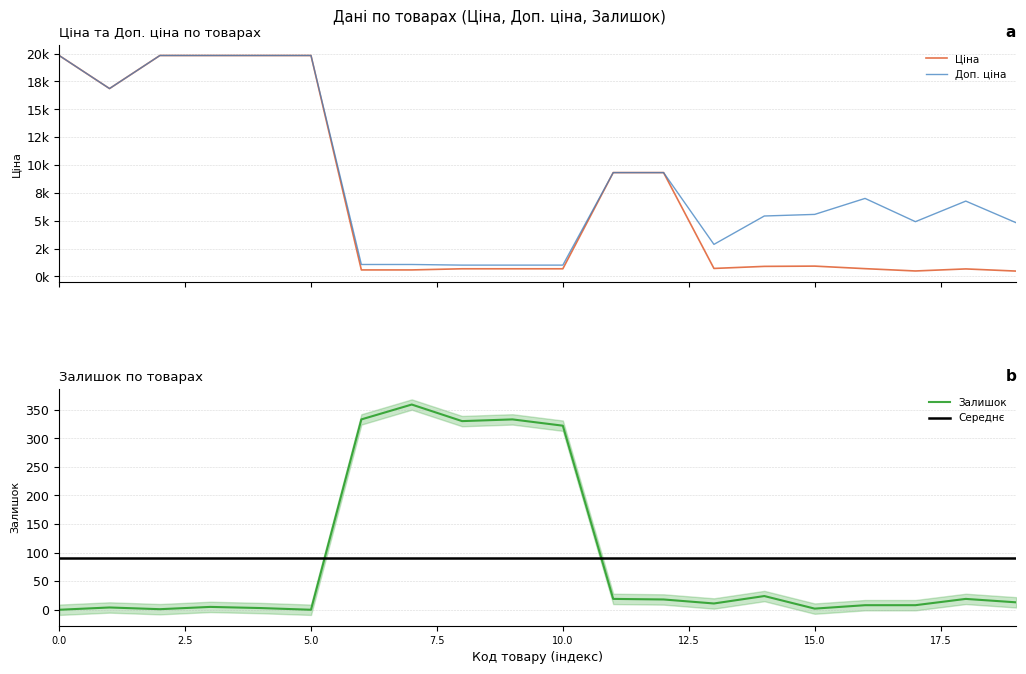

The value of Залишок at 5.0 is 0. True or false?

True